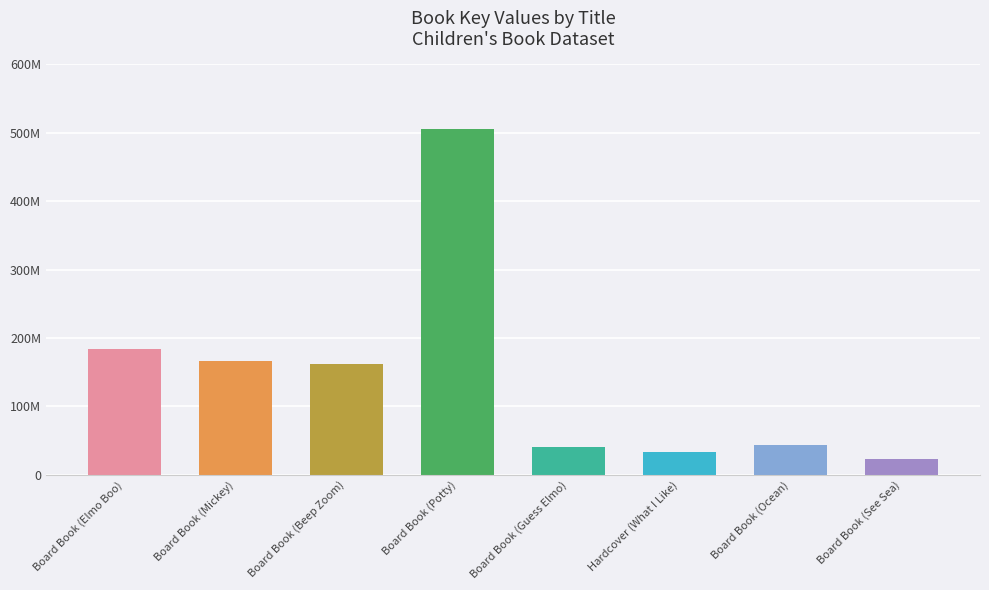

Reading right to left, transcribe all the data shown in this chart.

22366982	43126920	33033265	40720205	505122278	161446791	165667139	184204988